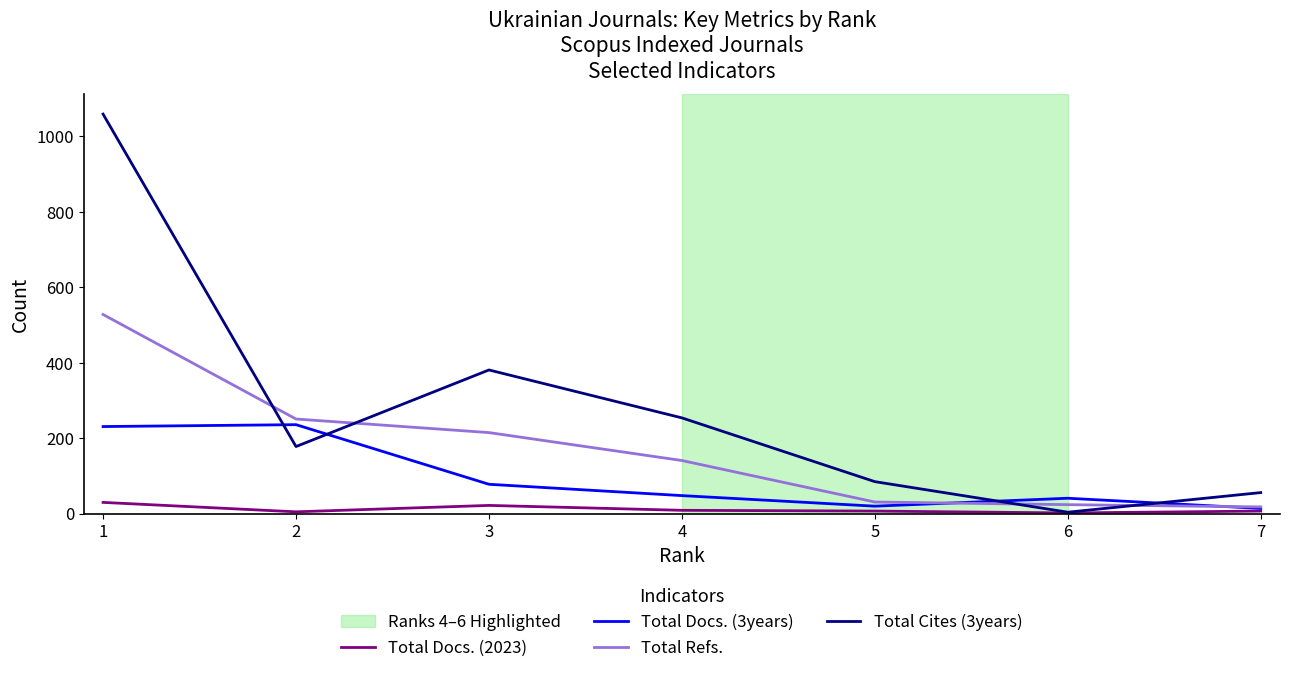

Which series has the largest total across all categories?

Total Cites (3years)